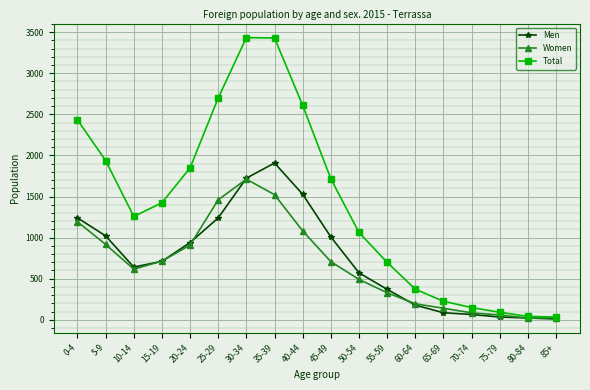

The Men series shows 989 at 15-19. True or false?

False